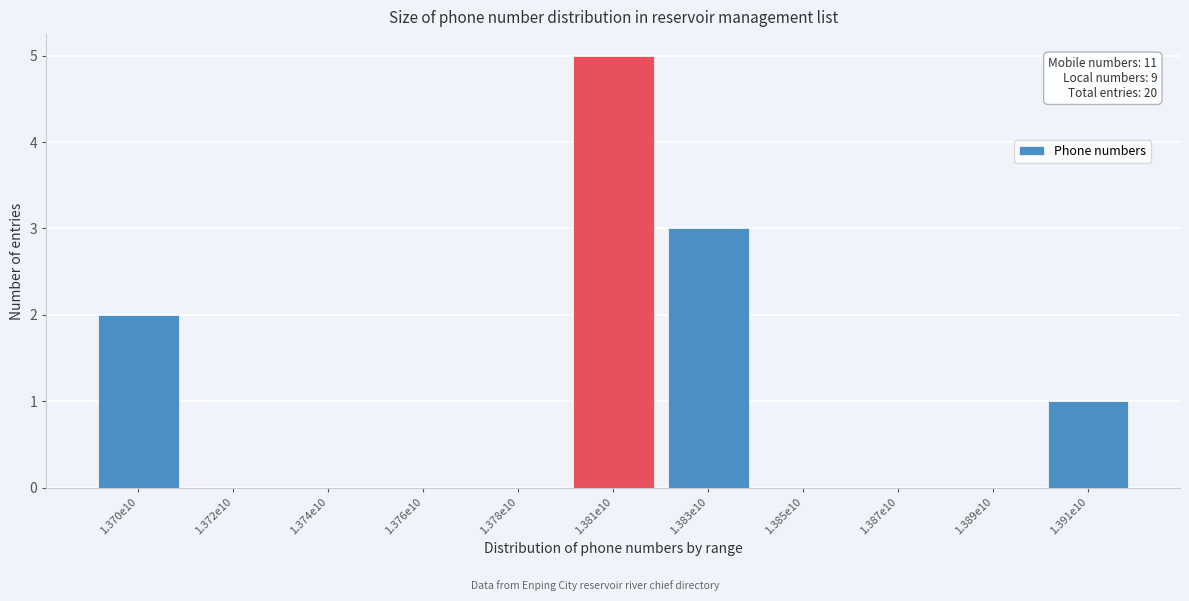

Reading left to right, list all the values displayed in this chart.

1.370e10=2	1.372e10=0	1.374e10=0	1.376e10=0	1.378e10=0	1.381e10=5	1.383e10=3	1.385e10=0	1.387e10=0	1.389e10=0	1.391e10=1